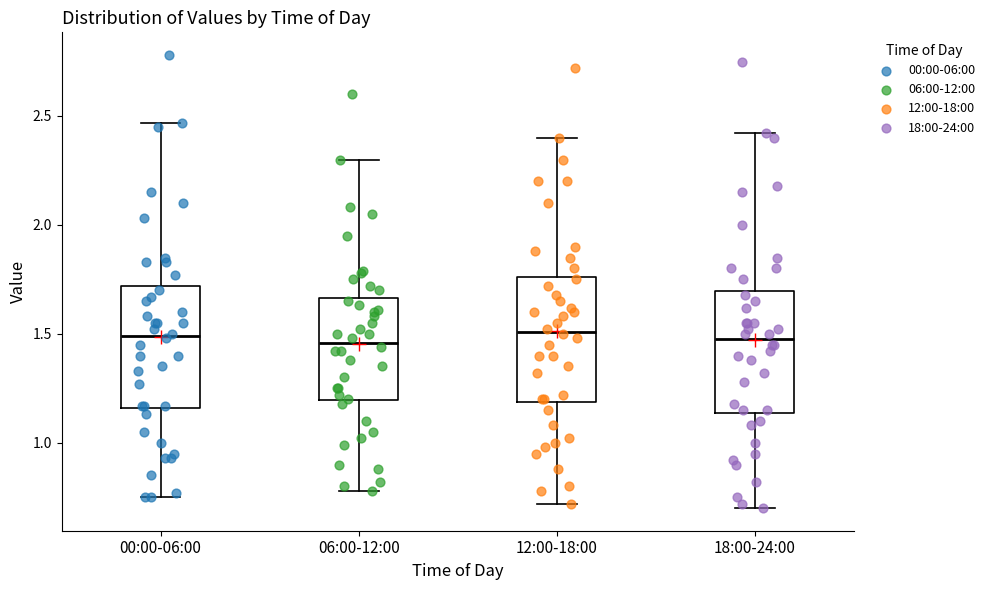

Reading left to right, read every box against the y-axis: the position of its median line, the range the box covers, and the ends of its whiskers. The values are not printed on the chart, so give them approximately, as read against the axis.

00:00-06:00: median 1.50, box 1.15 to 1.70, whiskers 0.75 to 2.45
06:00-12:00: median 1.45, box 1.20 to 1.65, whiskers 0.80 to 2.30
12:00-18:00: median 1.50, box 1.20 to 1.75, whiskers 0.70 to 2.40
18:00-24:00: median 1.50, box 1.15 to 1.70, whiskers 0.70 to 2.40